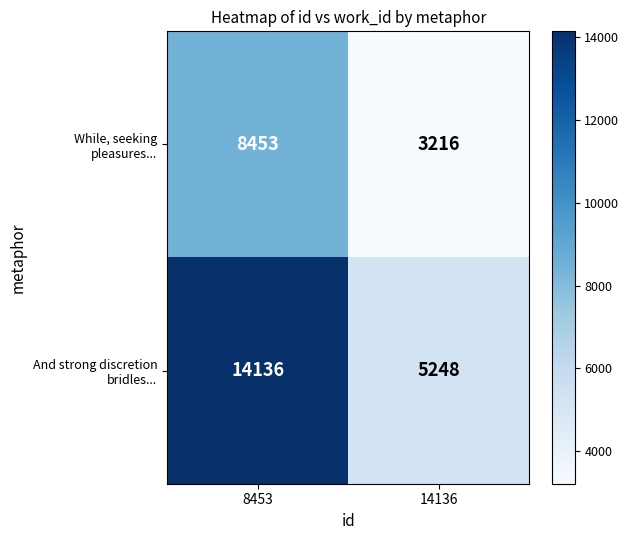

What is the difference between the highest and lowest values at 14136?

2032